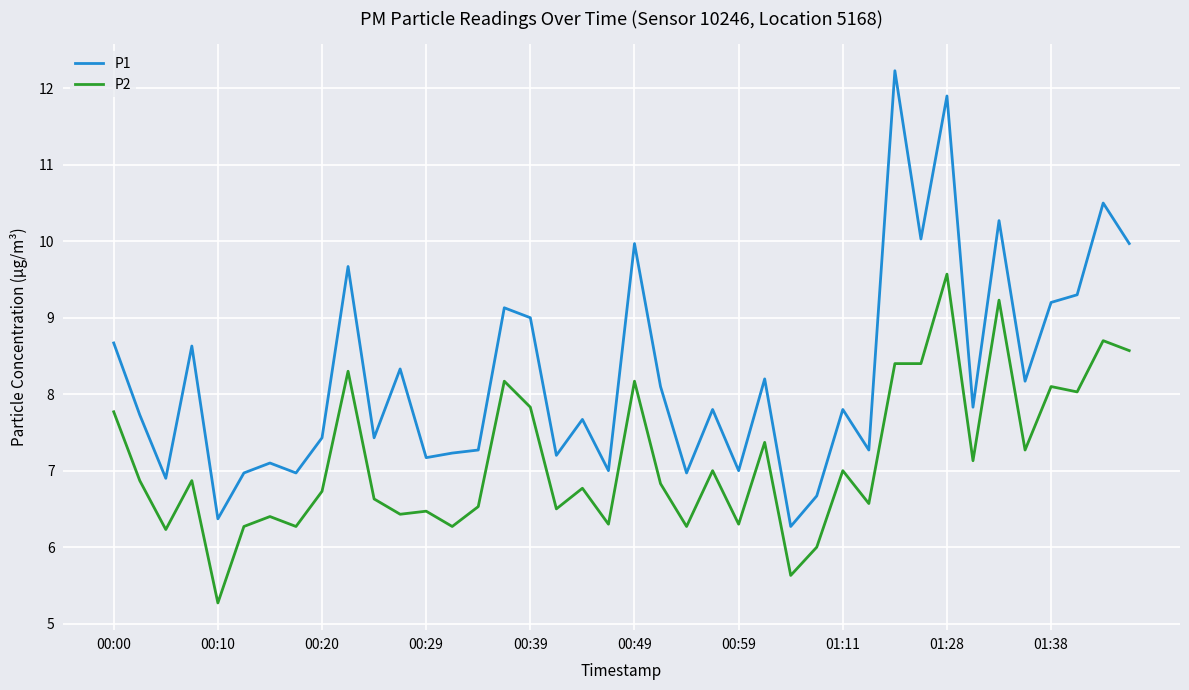

True or false: P1 and P2 cross at least once.

False